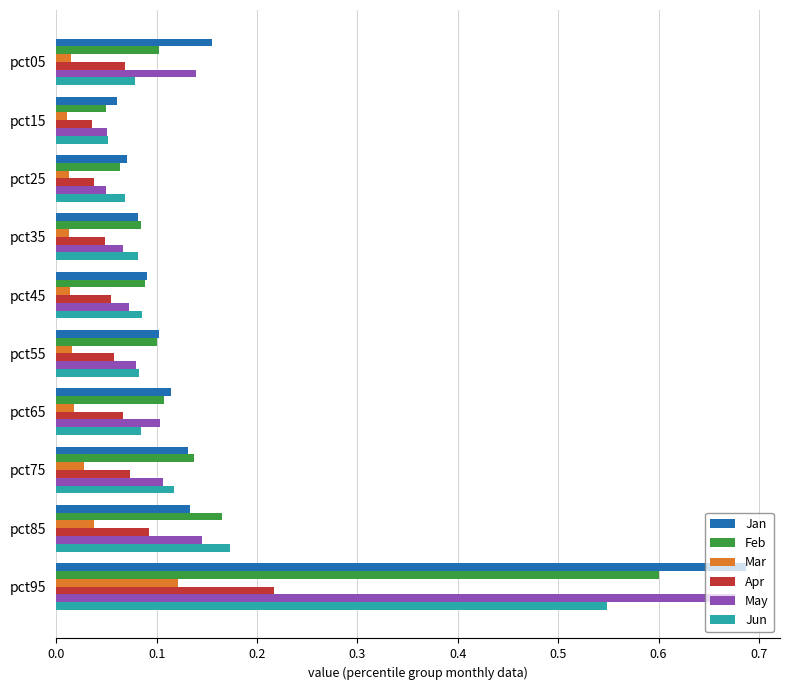

True or false: May has a value of 0.0 at pct65.

False